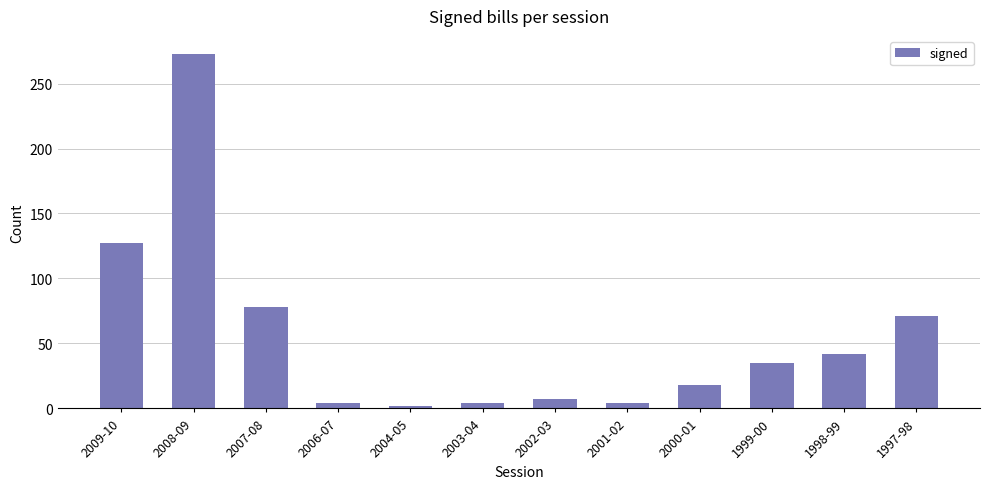

What is the label of the 8th bar from the right?

2004-05